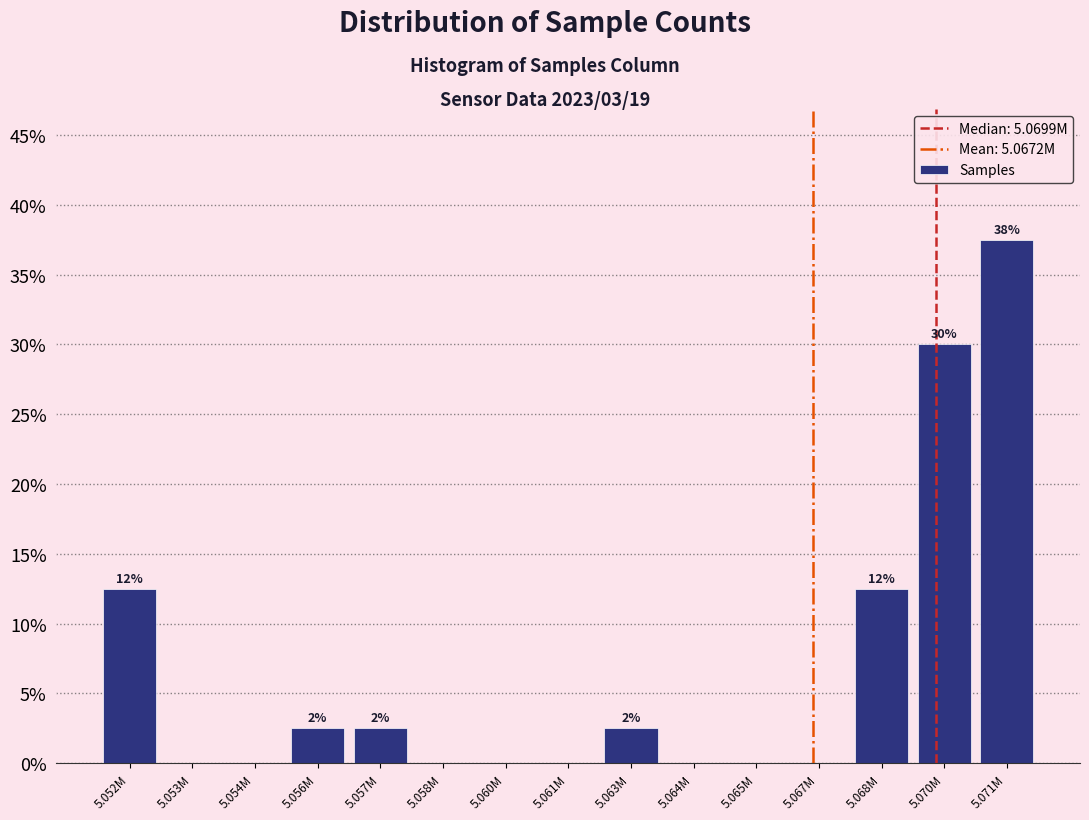

Reading left to right, transcribe all the data shown in this chart.

5.052M=12.5	5.053M=0.0	5.054M=0.0	5.056M=2.5	5.057M=2.5	5.058M=0.0	5.060M=0.0	5.061M=0.0	5.063M=2.5	5.064M=0.0	5.065M=0.0	5.067M=0.0	5.068M=12.5	5.070M=30.0	5.071M=37.5